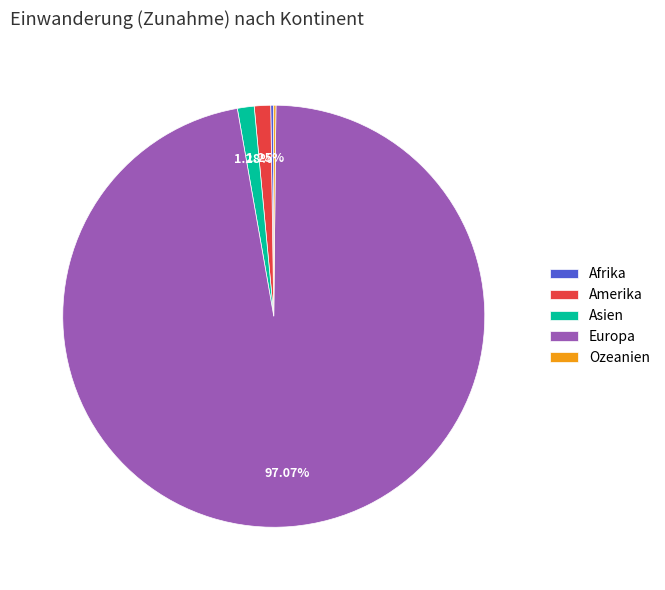

Does any single category account for the majority?

Yes